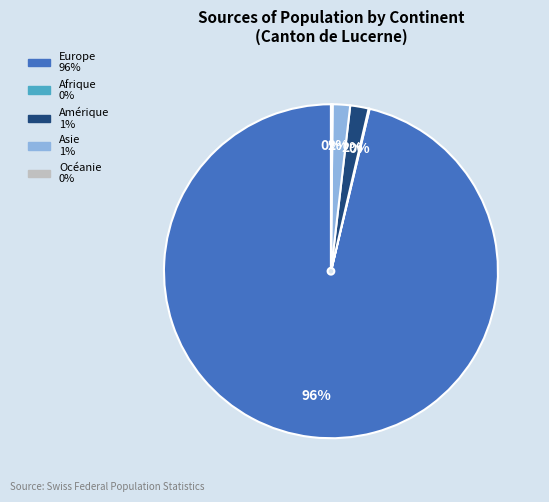

To the nearest percent, what is the difference between the largest and smallest slice percentages?

96%